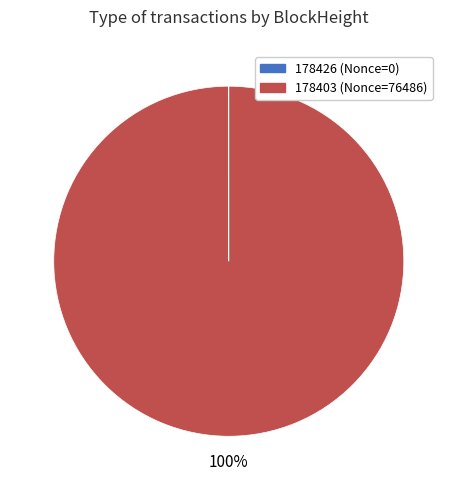

To the nearest percent, what is the average slice percentage?

50%